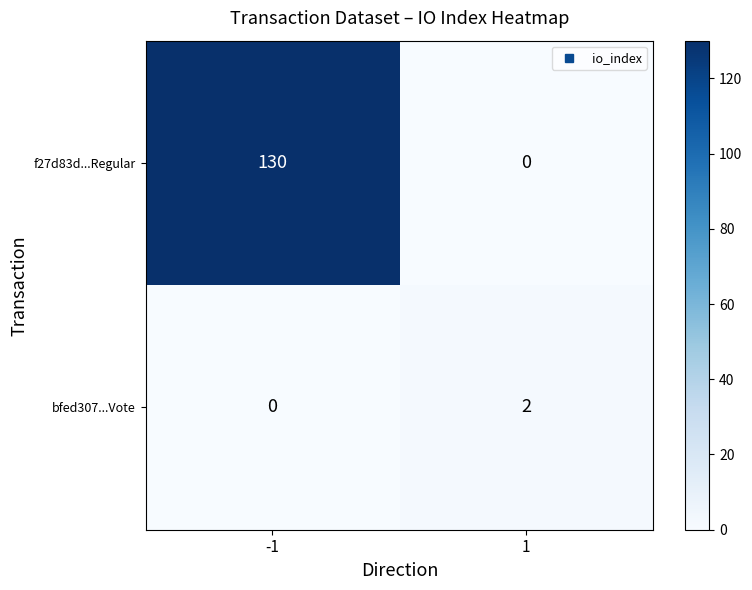

How many data points does each series have?

2